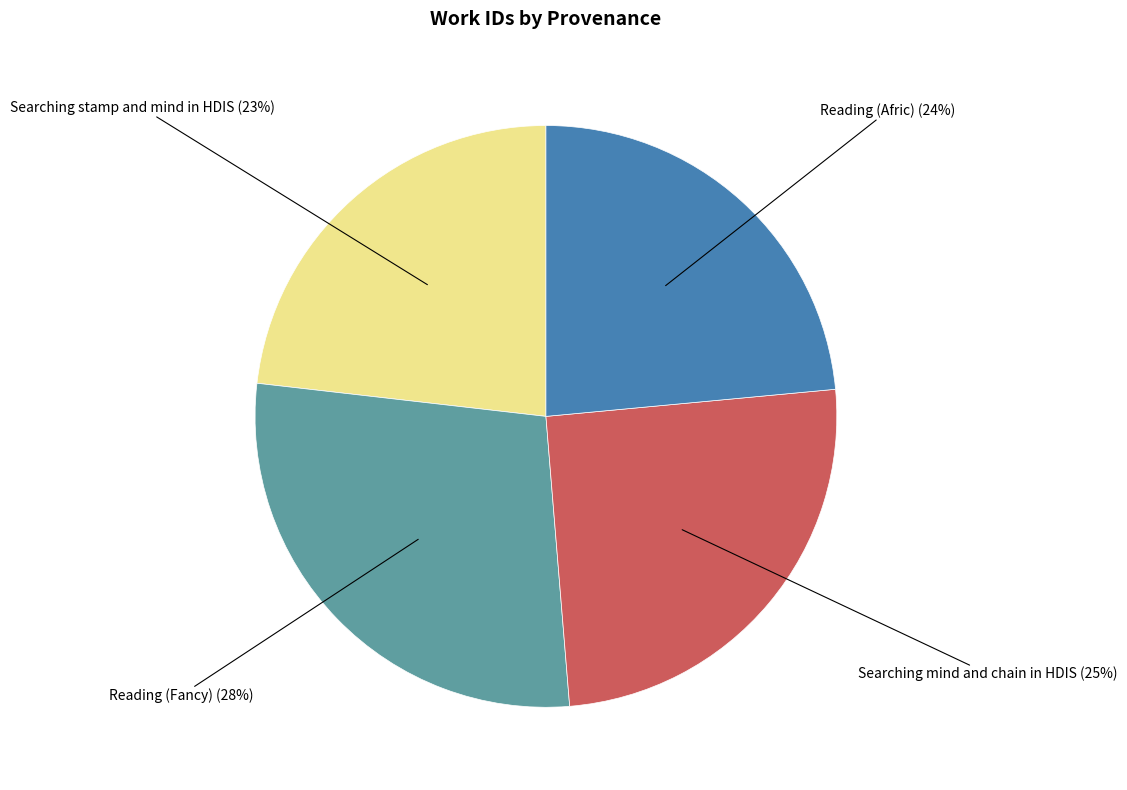

Does any single category account for the majority?

No